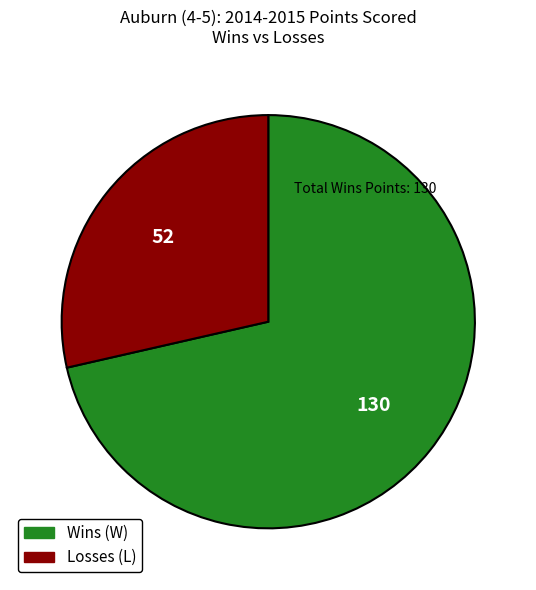

Does any single category account for the majority?

Yes